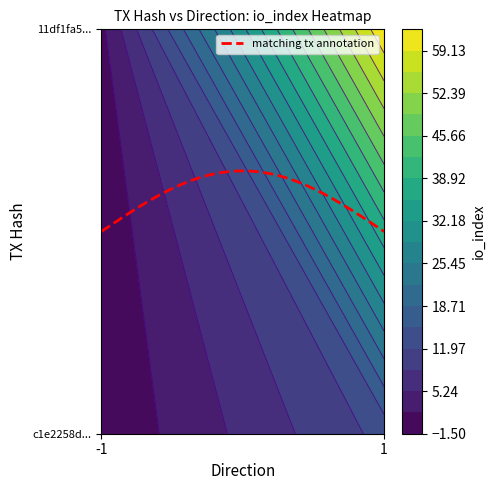

Which has a higher value, -1 or 1?

1